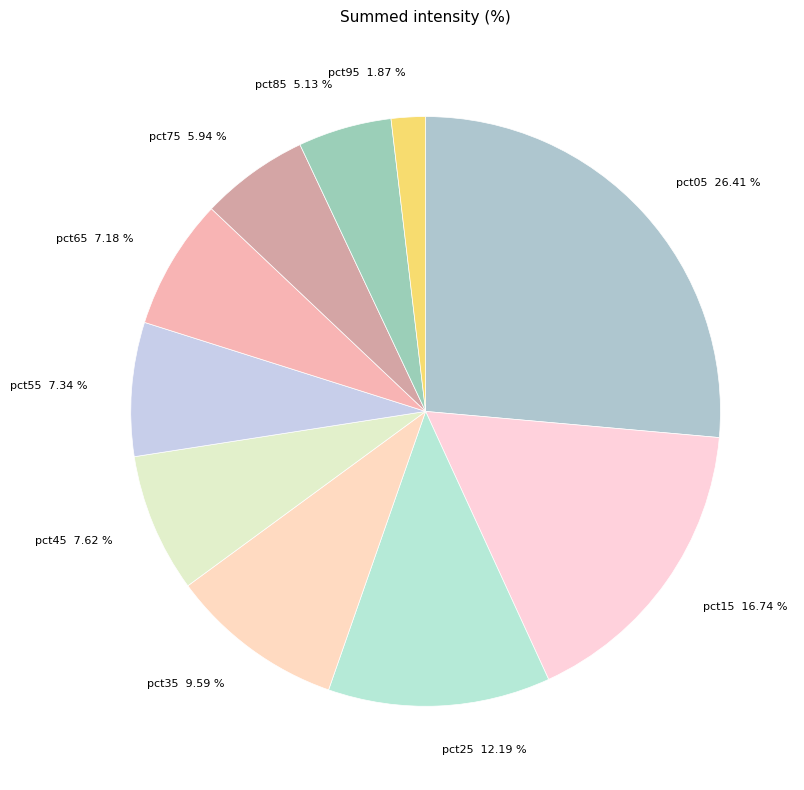

Count the number of slices in the pie.

10